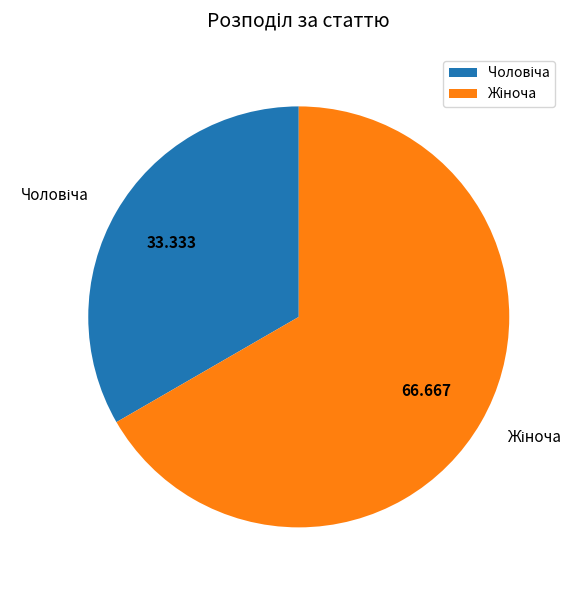

Is there any slice that represents more than half of the pie?

Yes